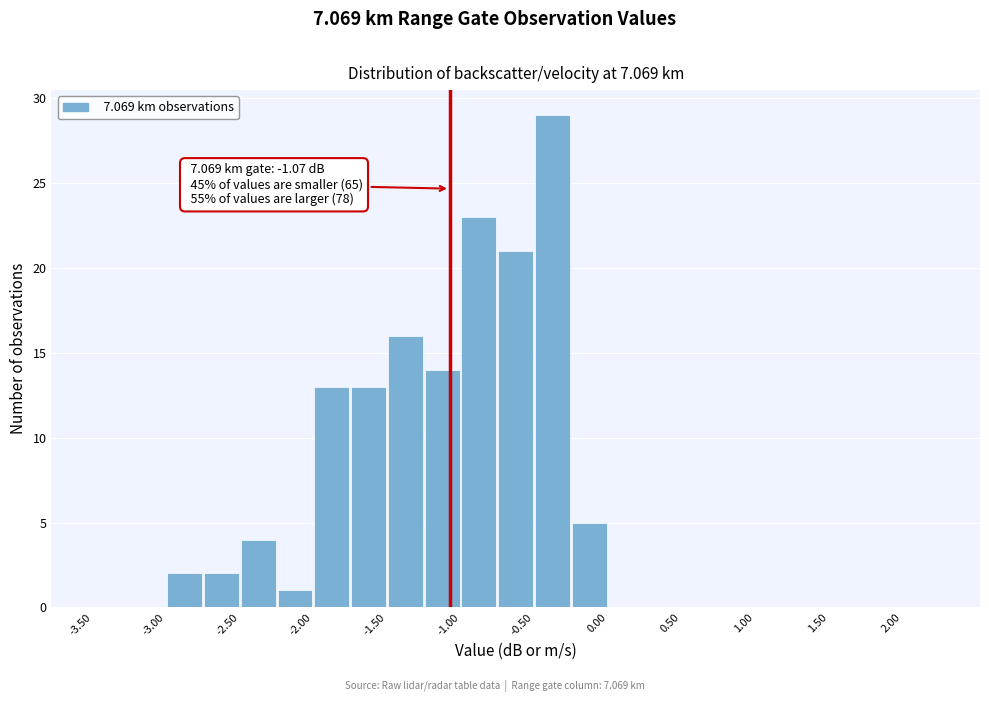

Over which range of the x-axis is the bar tallest?

-0.50 to -0.25